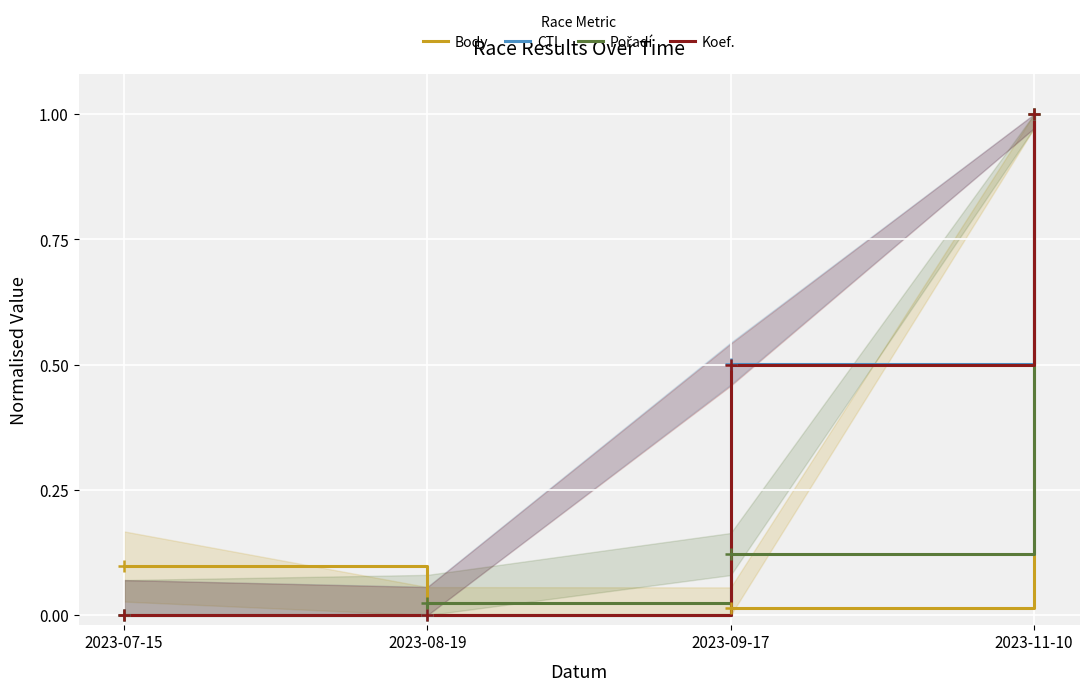

What is the difference between the maximum and minimum values in the Pořadí series?

1.0